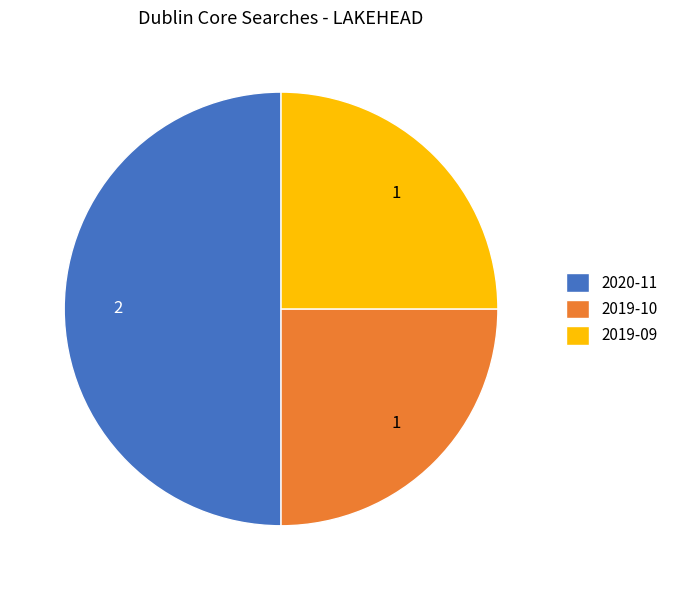

What is the largest slice in the pie chart?

2020-11